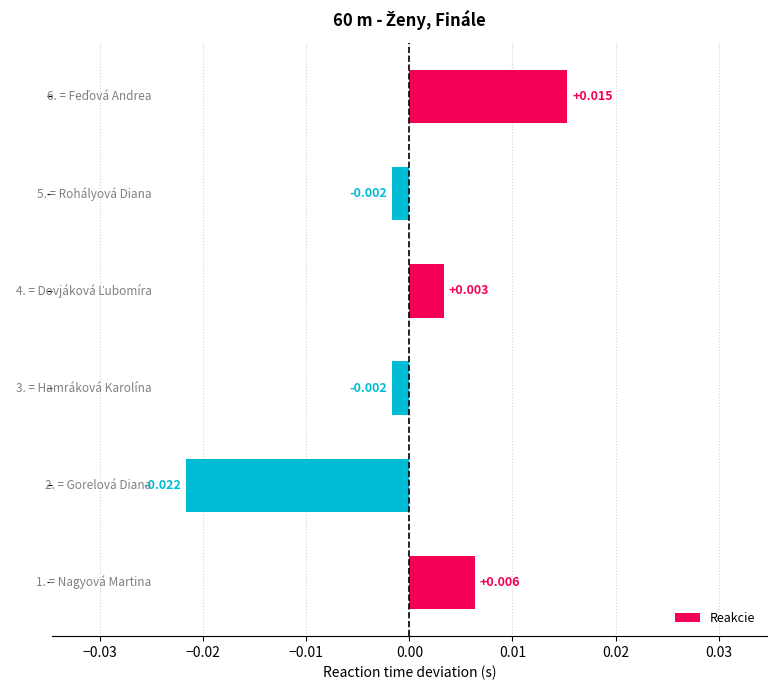

Does the chart contain any negative values?

Yes